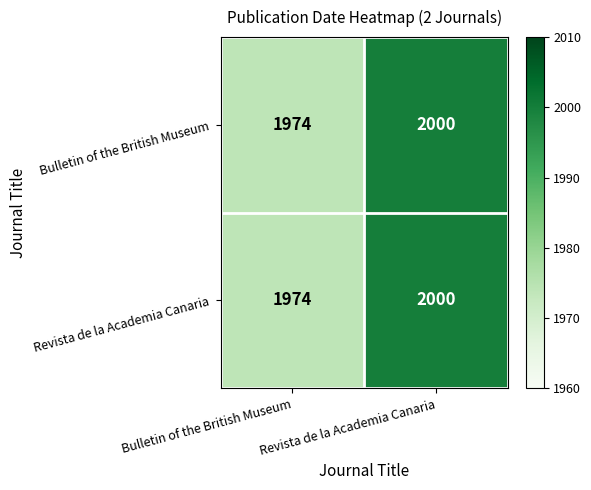

What is the total value across all series at Revista de la Academia Canaria?

4000